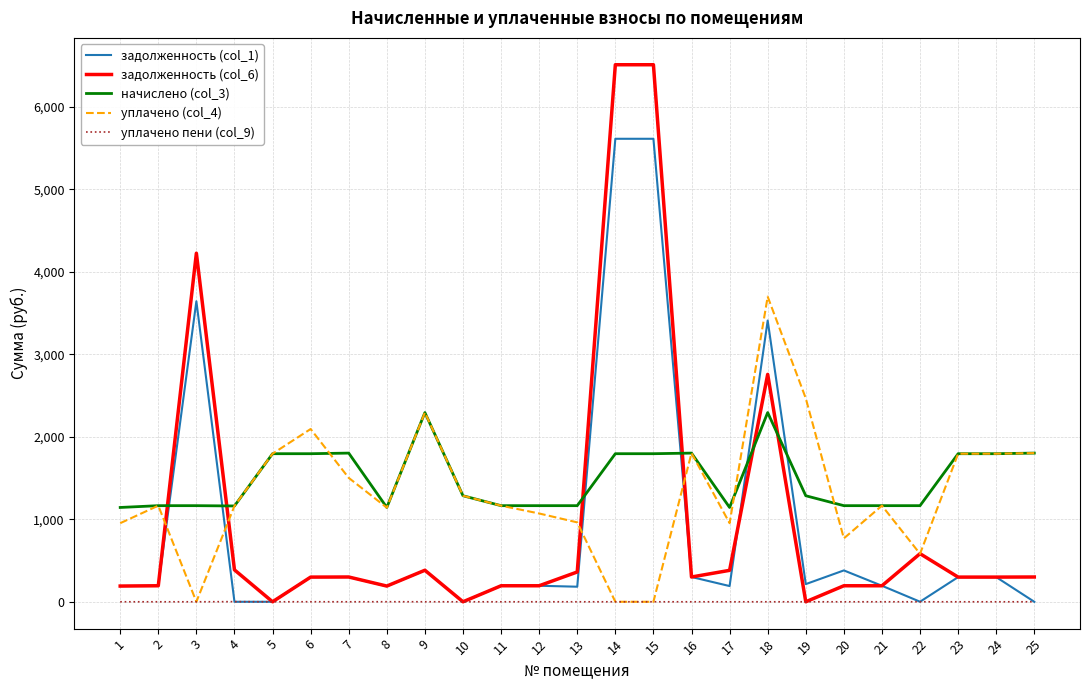

What is the difference between the уплачено (col_4) values at 22 and 2?

583.9